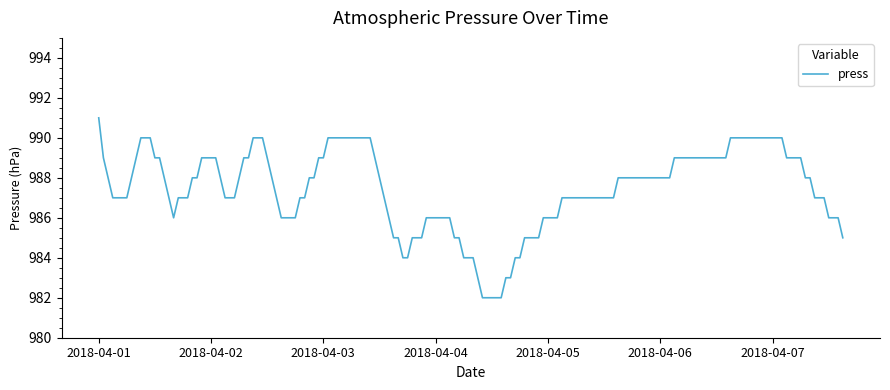

What is the smallest value displayed?

982